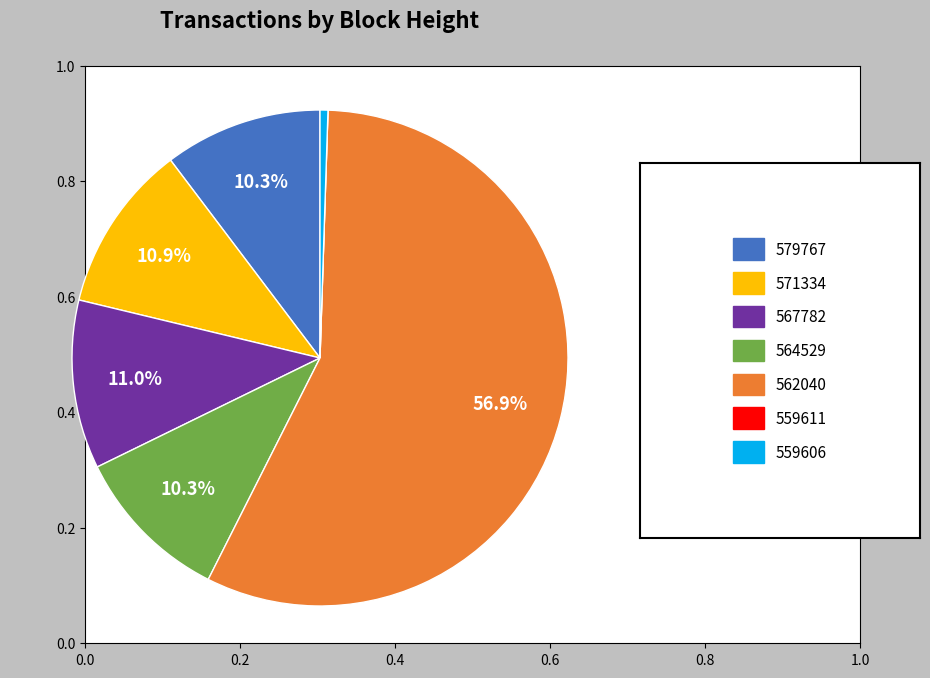

Is there any slice that represents more than half of the pie?

Yes